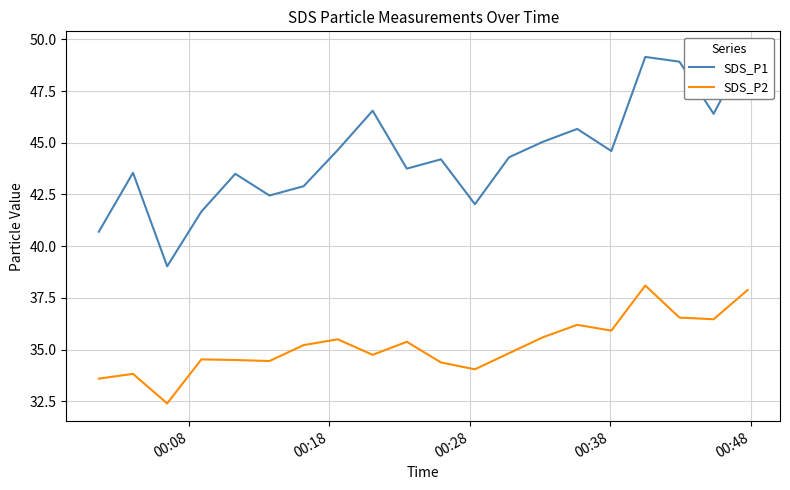

What are all the series names shown in the legend?

SDS_P1, SDS_P2